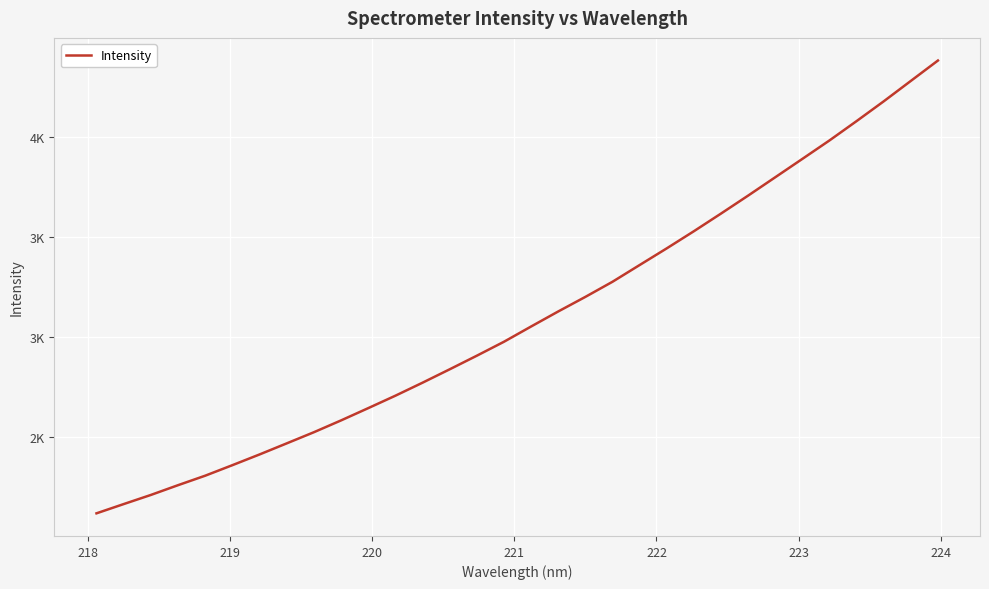

Does the chart have visible grid lines?

Yes